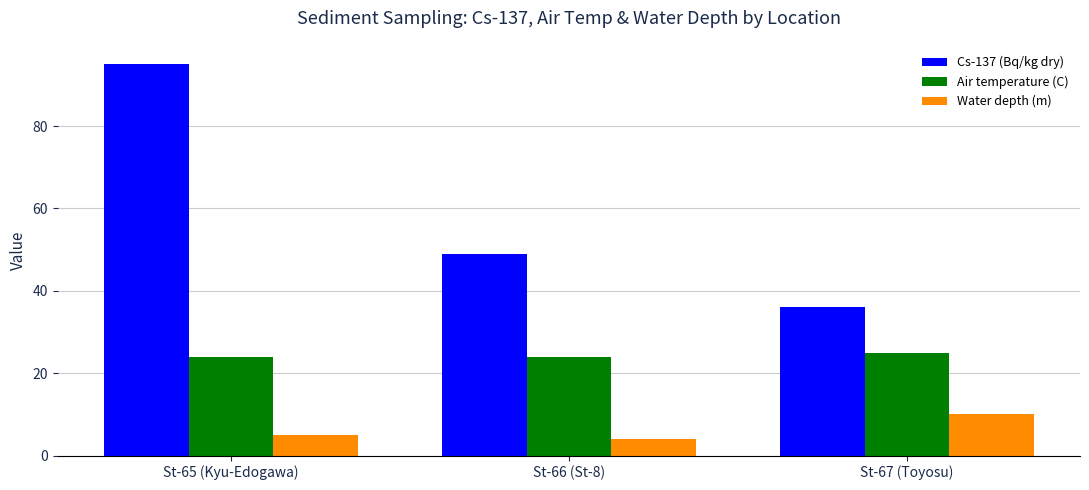

What are all the series names shown in the legend?

Cs-137 (Bq/kg dry), Air temperature (C), Water depth (m)